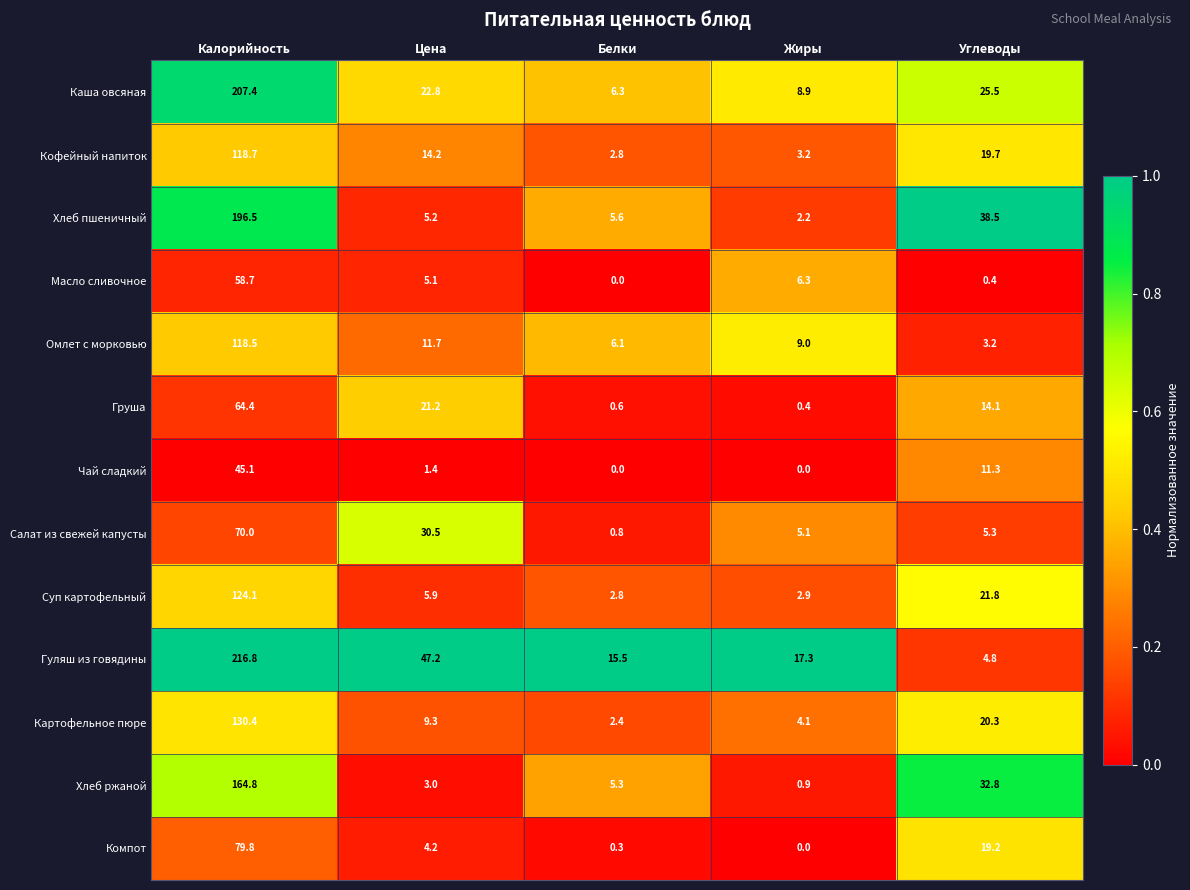

Rank the series by their maximum value, from highest to lowest.

Гуляш из говядины, Каша овсяная, Хлеб пшеничный, Хлеб ржаной, Картофельное пюре, Суп картофельный, Кофейный напиток, Омлет с морковью, Компот, Салат из свежей капусты, Груша, Масло сливочное, Чай сладкий